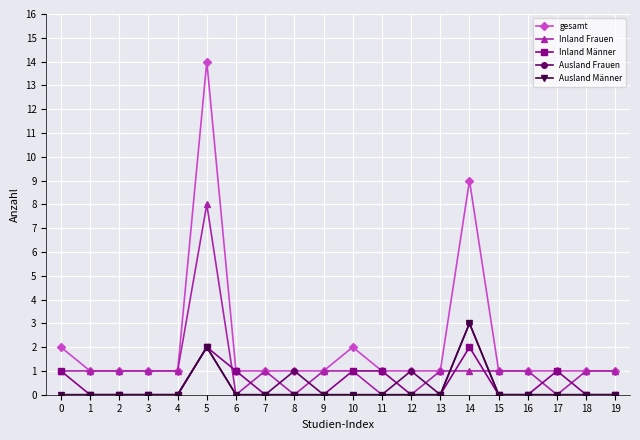

What is the difference between the second highest and minimum values in the Inland Frauen series?

1